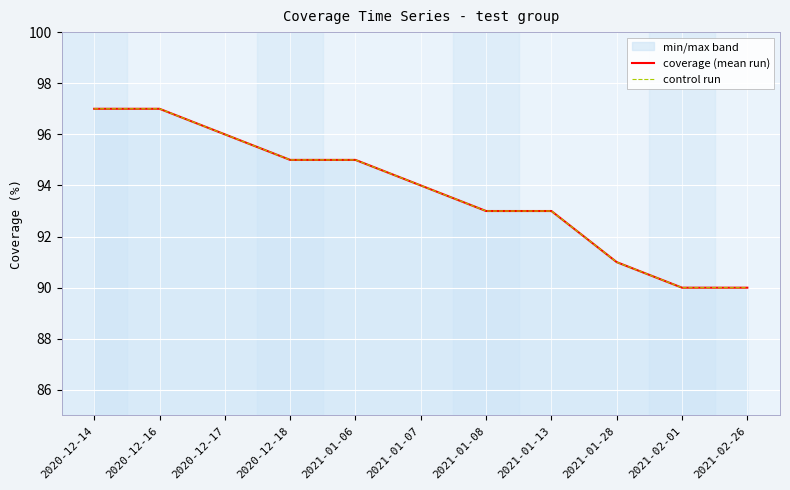

List the series in order of their peak value, highest first.

coverage (mean run), control run